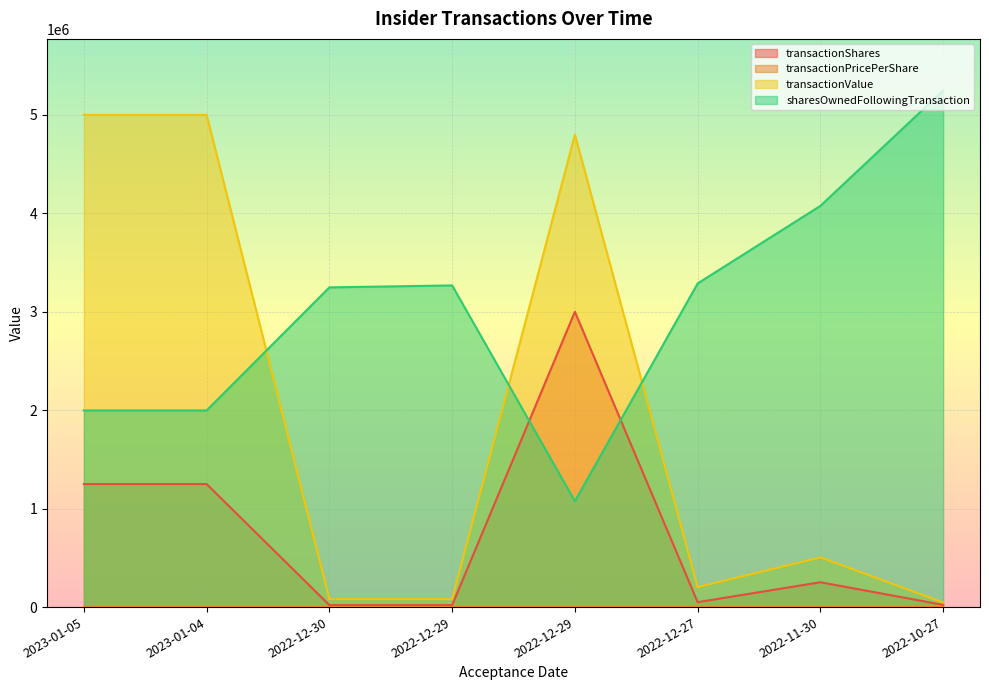

Which has a higher value, 2022-12-29 or 2023-01-05?

2022-12-29